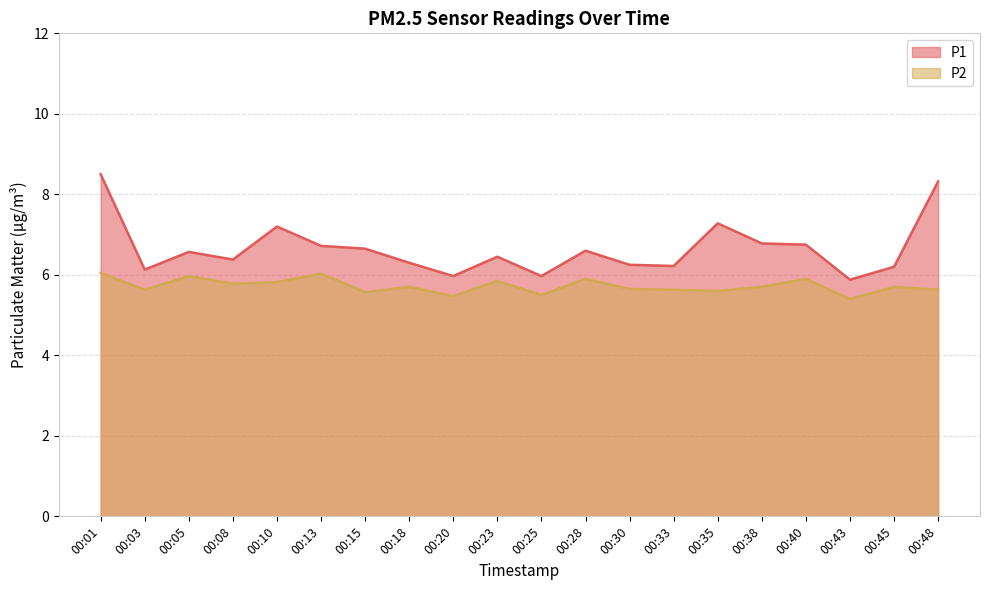

Reading left to right, extract all data points from this chart.

P1: 00:01=8.5	00:03=6.1	00:05=6.6	00:08=6.4	00:10=7.2	00:13=6.7	00:15=6.7	00:18=6.3	00:20=6.0	00:23=6.5	00:25=6.0	00:28=6.6	00:30=6.2	00:33=6.2	00:35=7.3	00:38=6.8	00:40=6.8	00:43=5.9	00:45=6.2	00:48=8.3
P2: 00:01=6.0	00:03=5.6	00:05=6.0	00:08=5.8	00:10=5.8	00:13=6.0	00:15=5.6	00:18=5.7	00:20=5.5	00:23=5.8	00:25=5.5	00:28=5.9	00:30=5.7	00:33=5.6	00:35=5.6	00:38=5.7	00:40=5.9	00:43=5.4	00:45=5.7	00:48=5.6